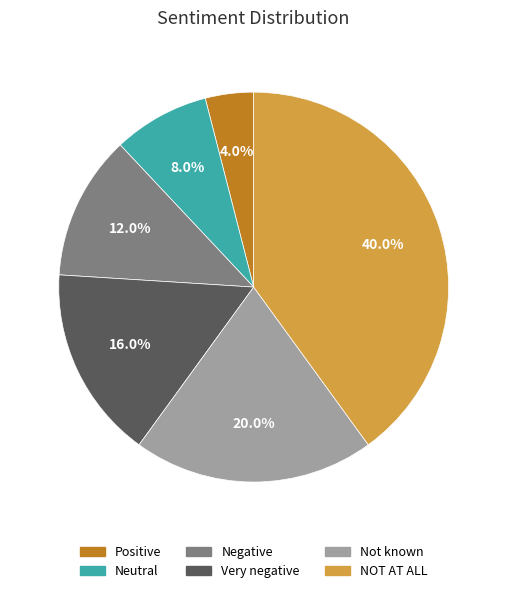

To the nearest percent, what portion does NOT AT ALL represent?

40%